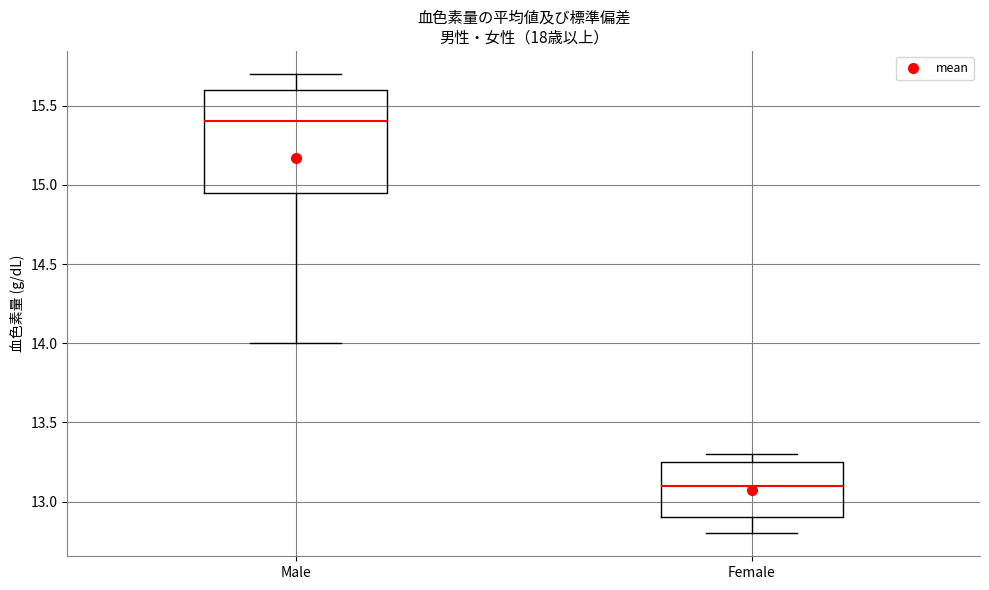

Where is the upper edge of the box for Female on the y-axis? The values are not printed on the chart, so give them approximately, as read against the axis.

13.25